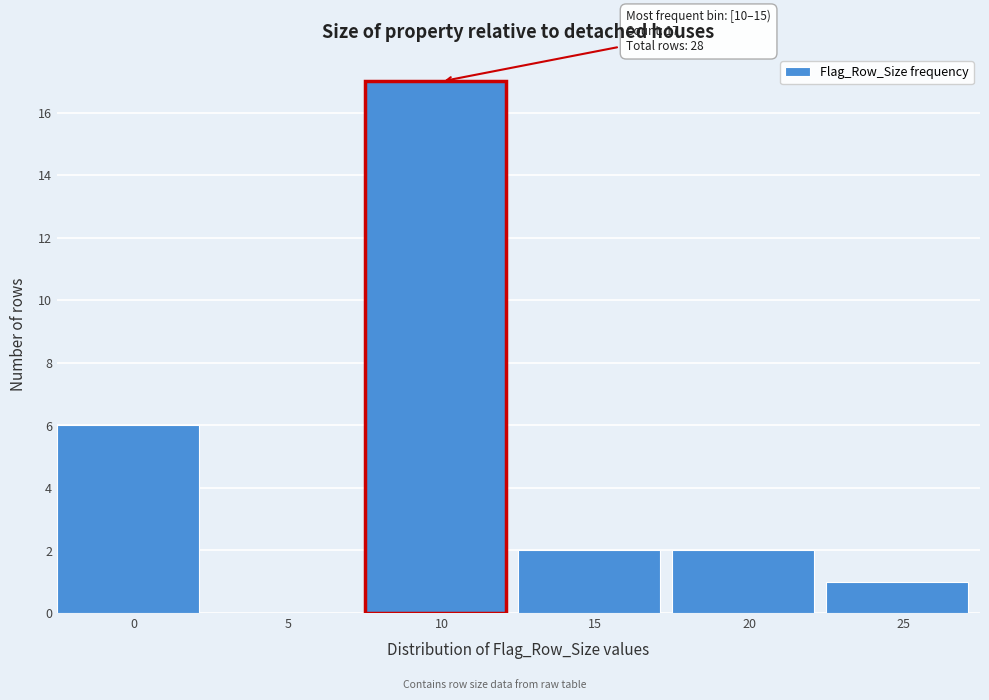

Reading right to left, extract all data points from this chart.

25=1	20=2	15=2	10=17	5=0	0=6